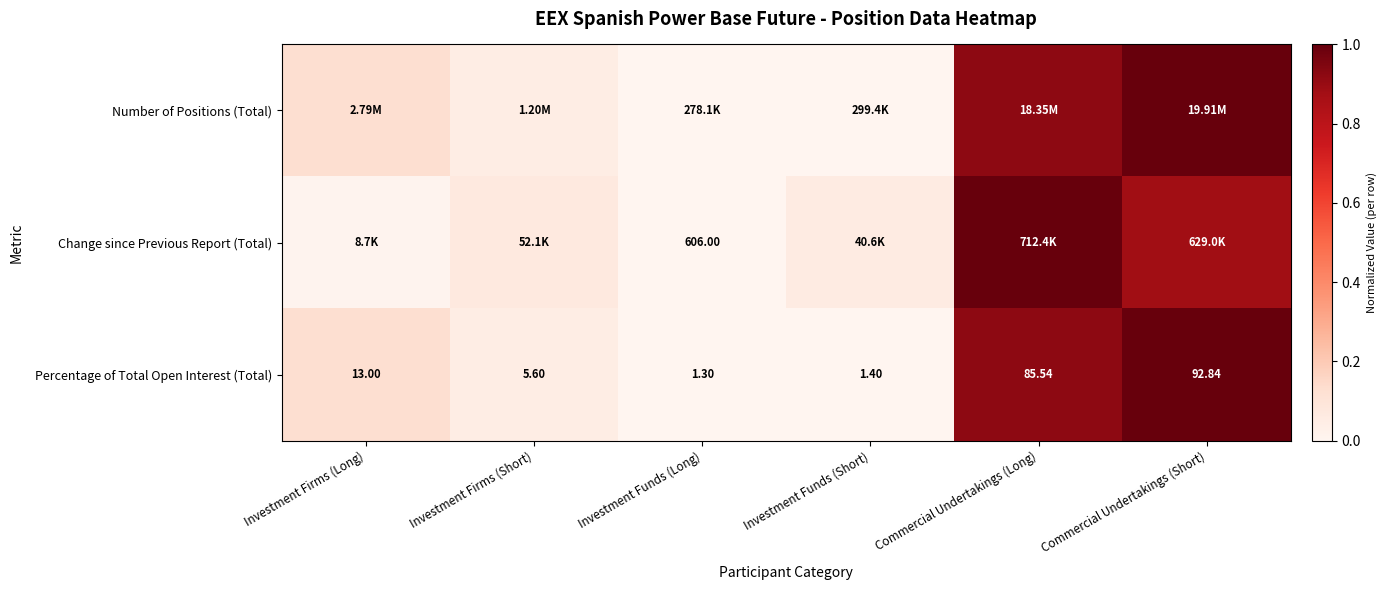

Rank the categories by Percentage of Total Open Interest (Total) value from lowest to highest.

Investment Funds (Long), Investment Funds (Short), Investment Firms (Short), Investment Firms (Long), Commercial Undertakings (Long), Commercial Undertakings (Short)